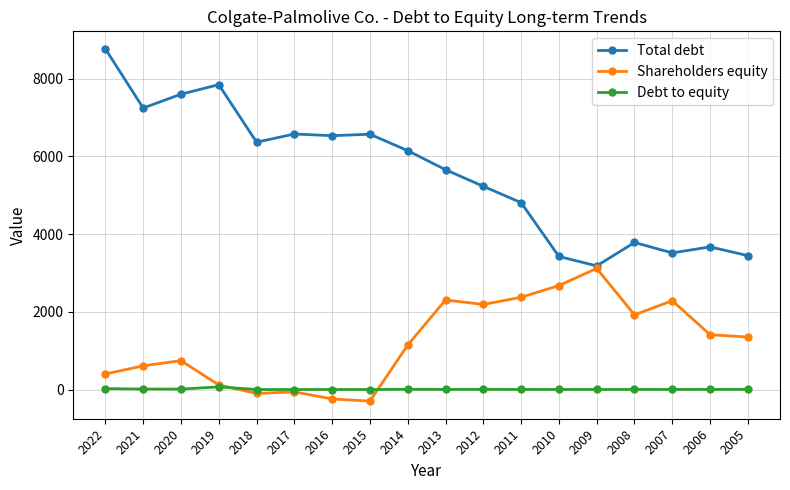

Which series has the largest total across all categories?

Total debt